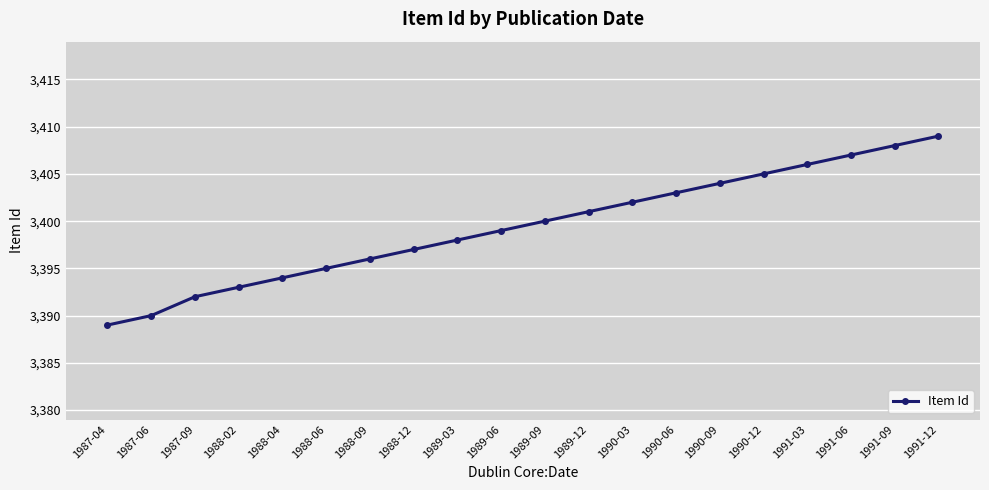

How many data points does each series have?

20